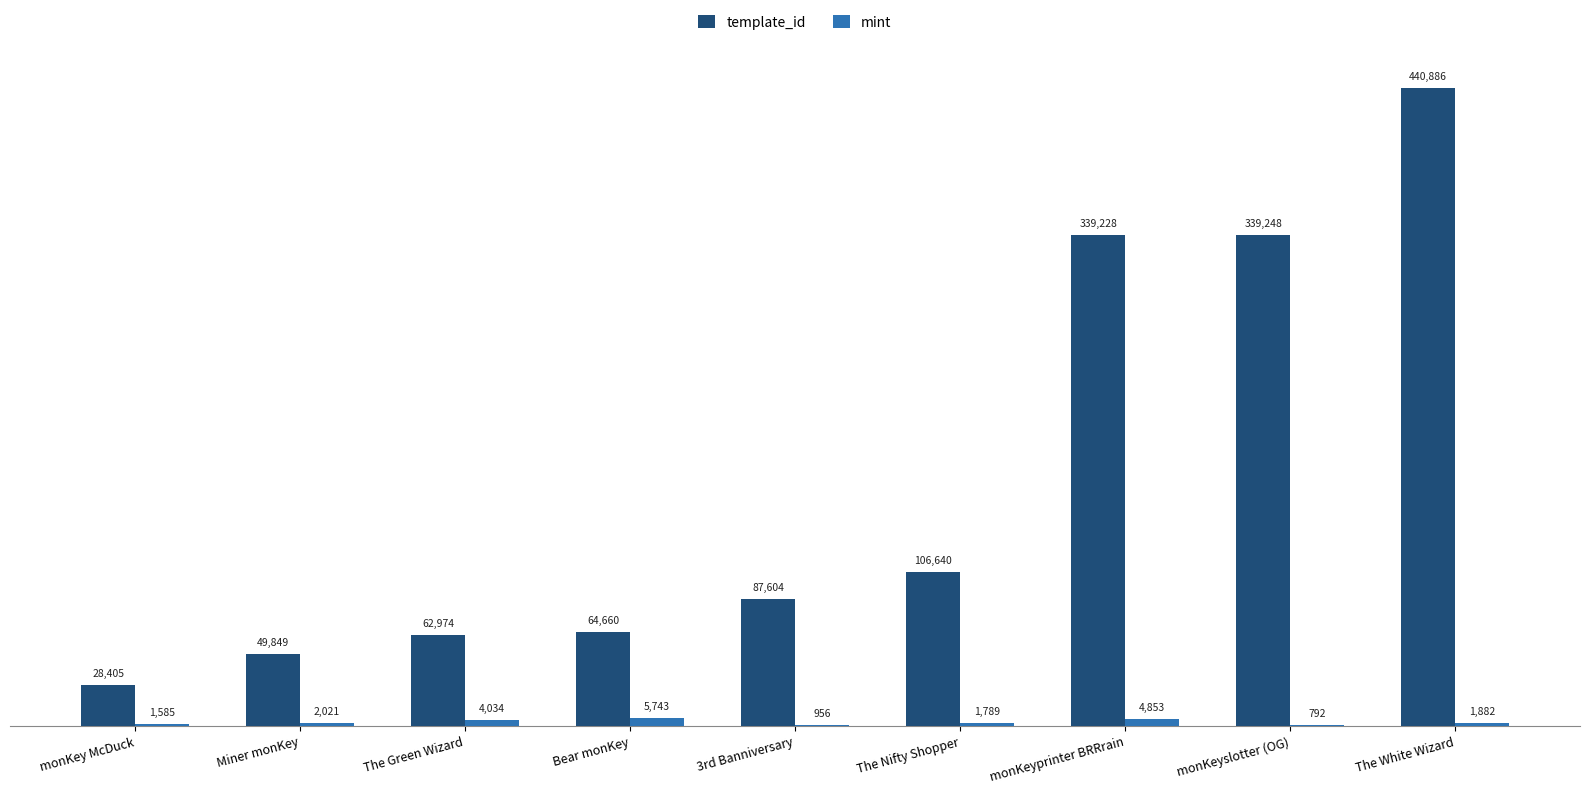

At which label does mint reach its peak?

Bear monKey